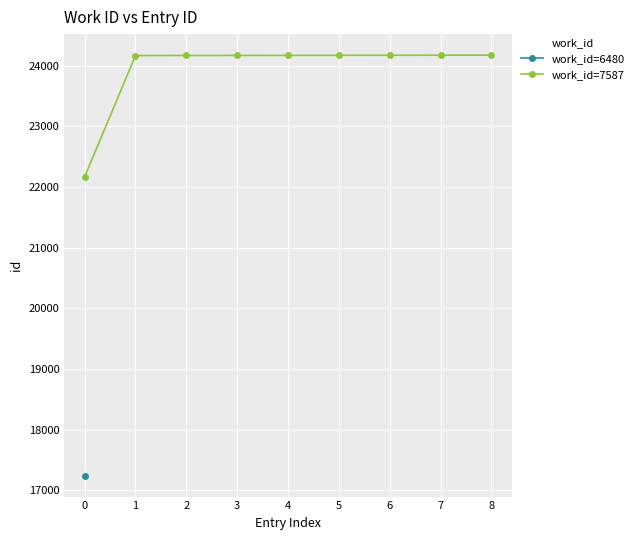

What is the value of the work_id=7587 point at the 6th from the left?

24169